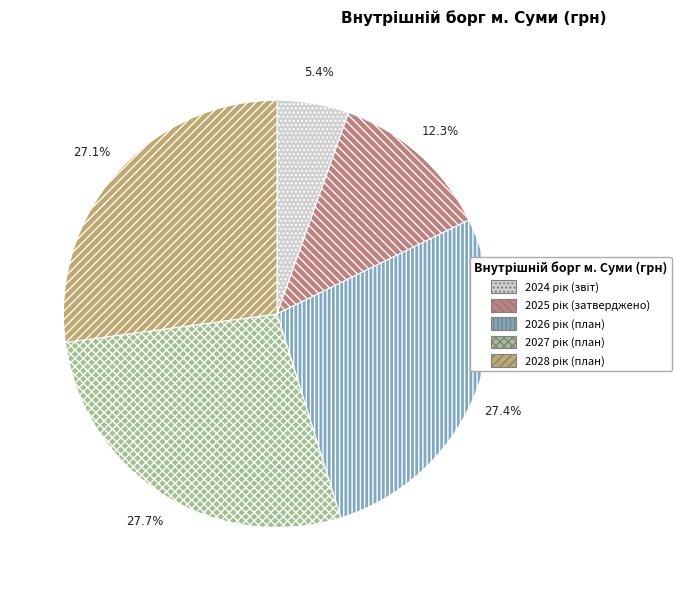

Does any single category account for the majority?

No